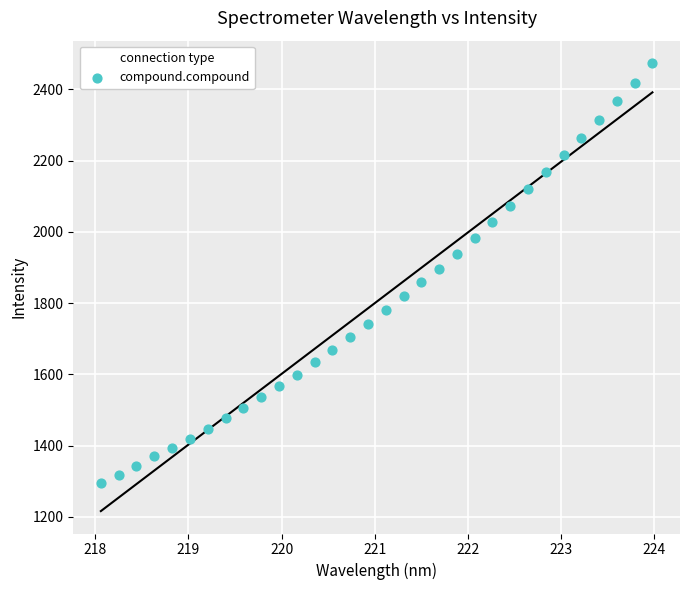

What is the range of X values (max minus min)?

5.9